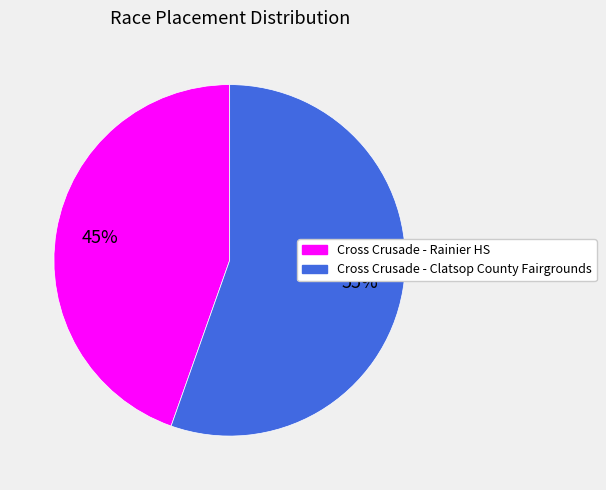

Count the number of slices in the pie.

2